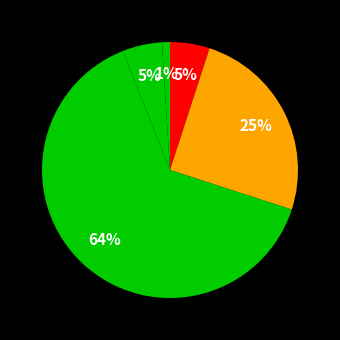

How many slices are in this pie chart?

5